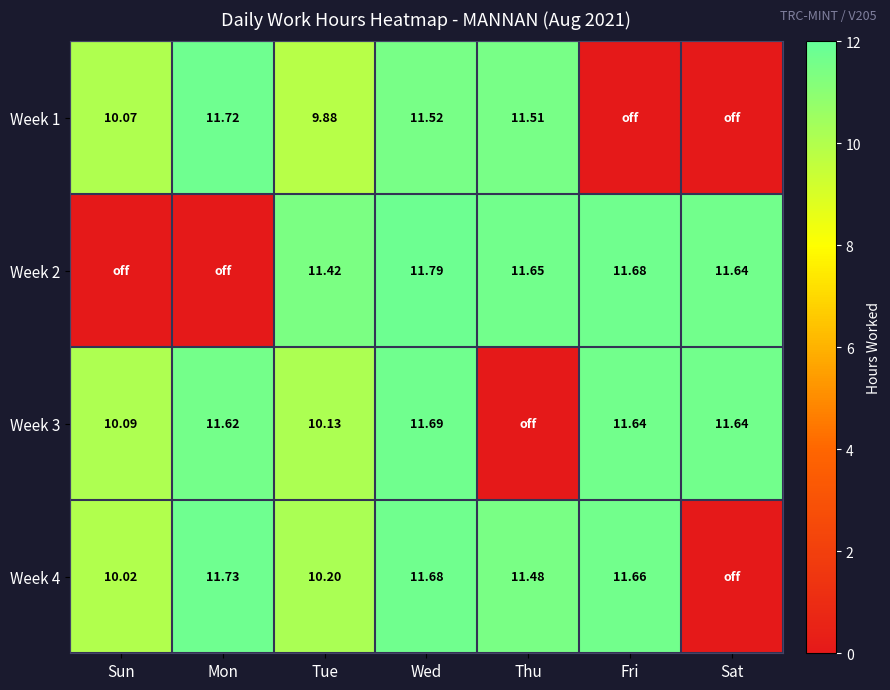

At how many categories does at least one series exceed 1?

7